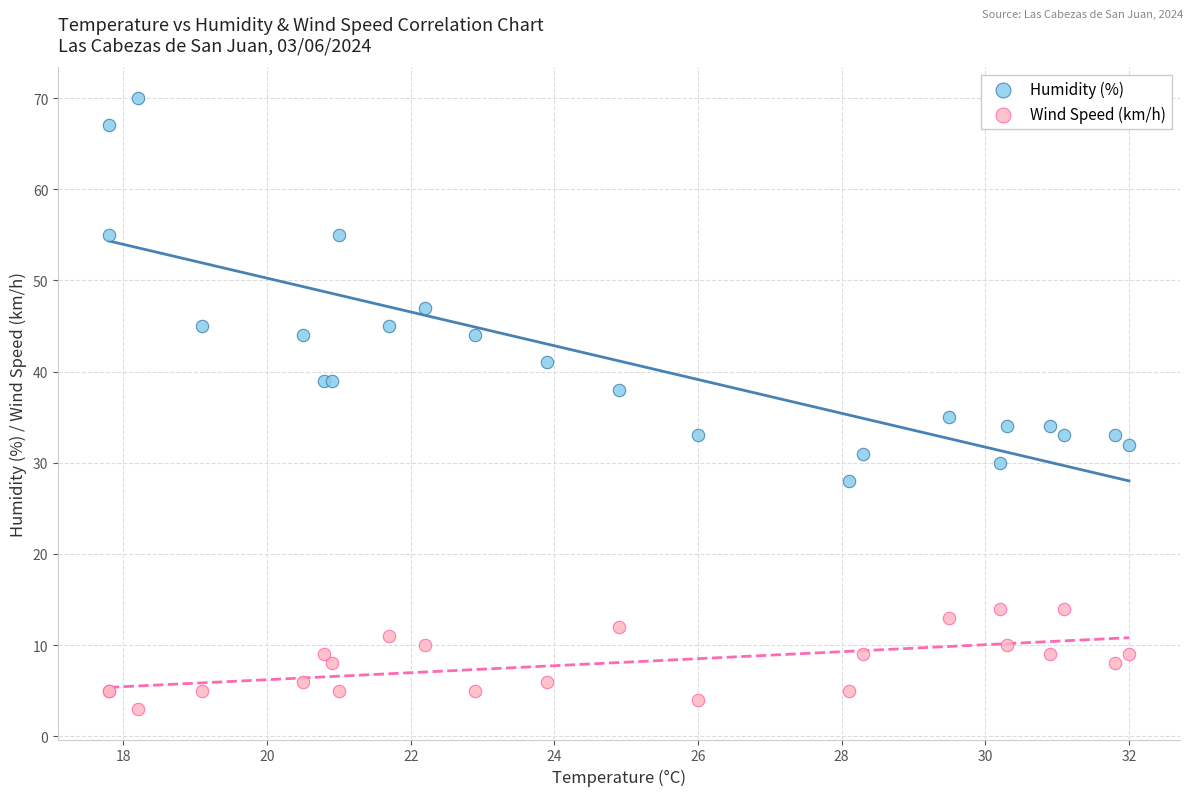

Across all series, what Y value is closest to 36?

35